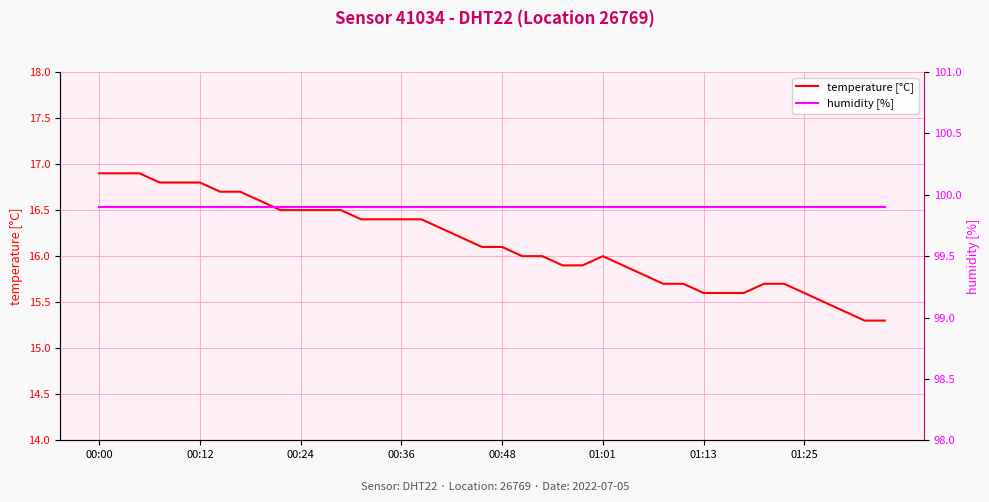

What is the difference between the highest and lowest values at 37?

84.5